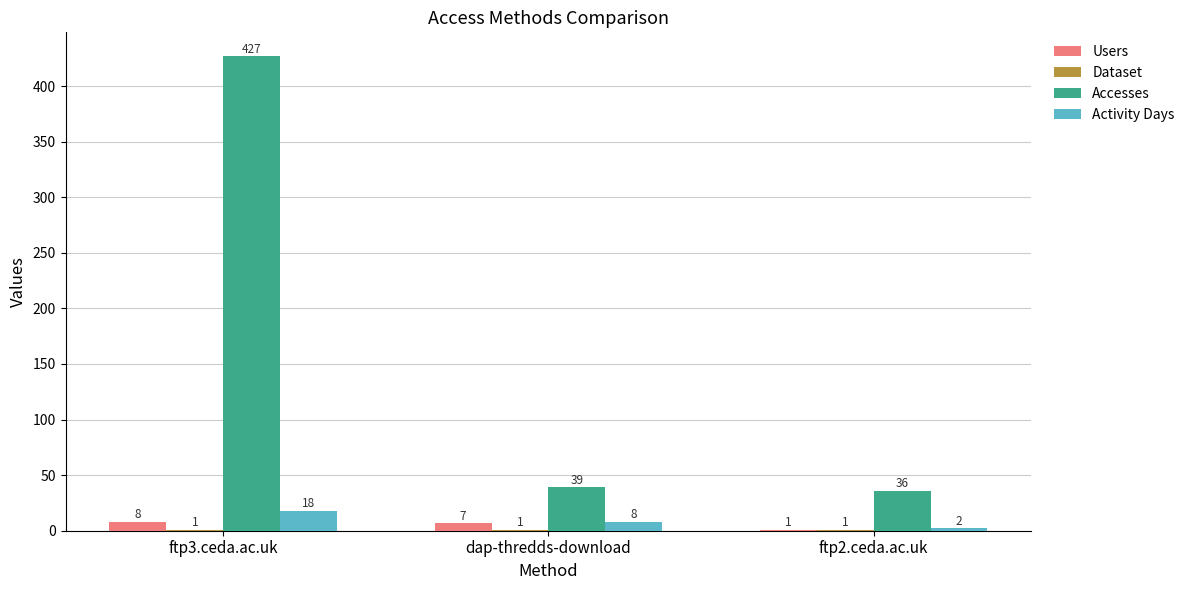

What is the sum of all Users values?

16